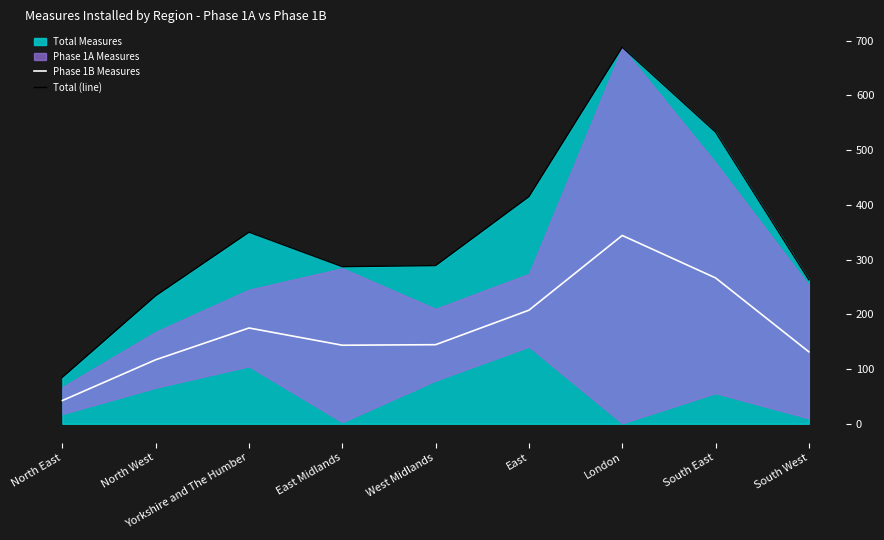

True or false: Phase 1B Measures has a value of 266.5 at South East.

True